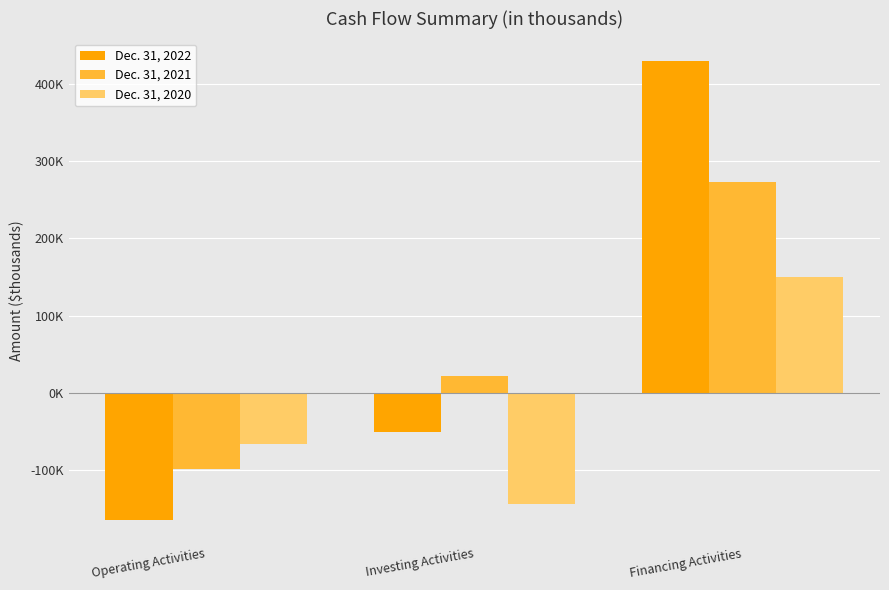

Which series changed the most between Investing Activities and Financing Activities?

Dec. 31, 2022